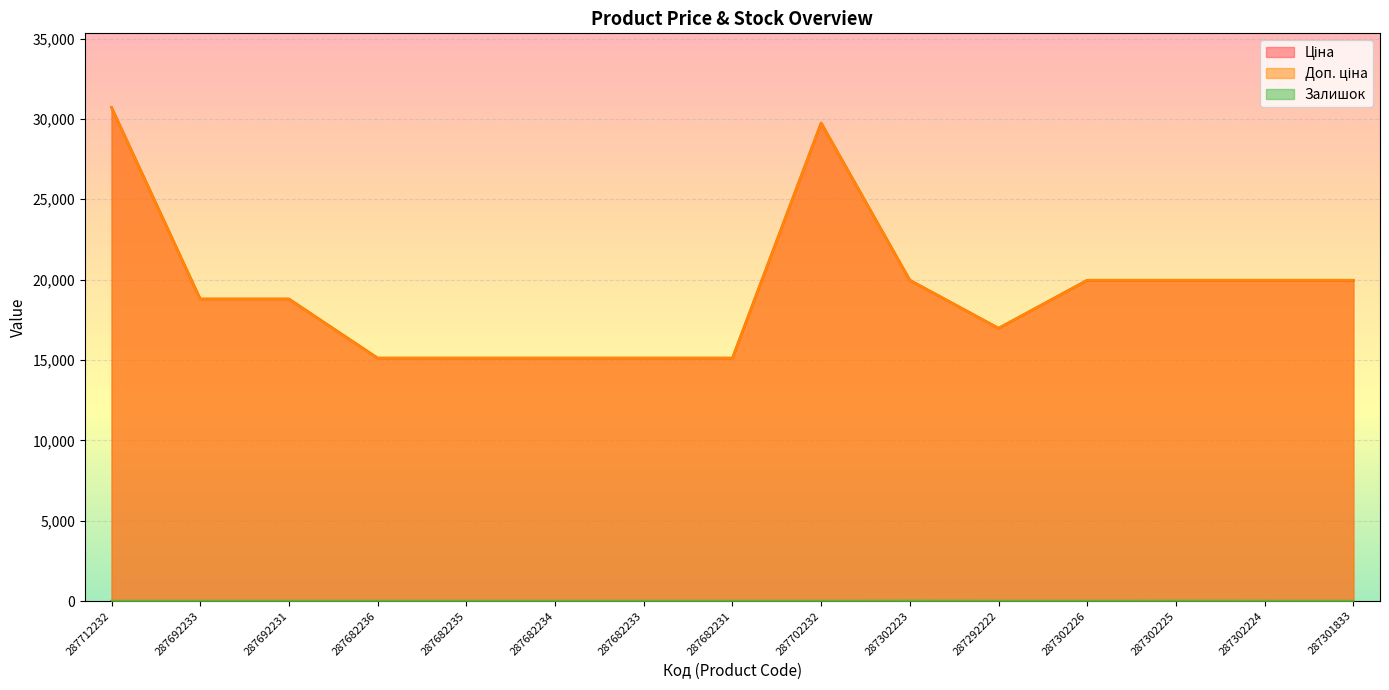

Which series has the largest total across all categories?

Ціна